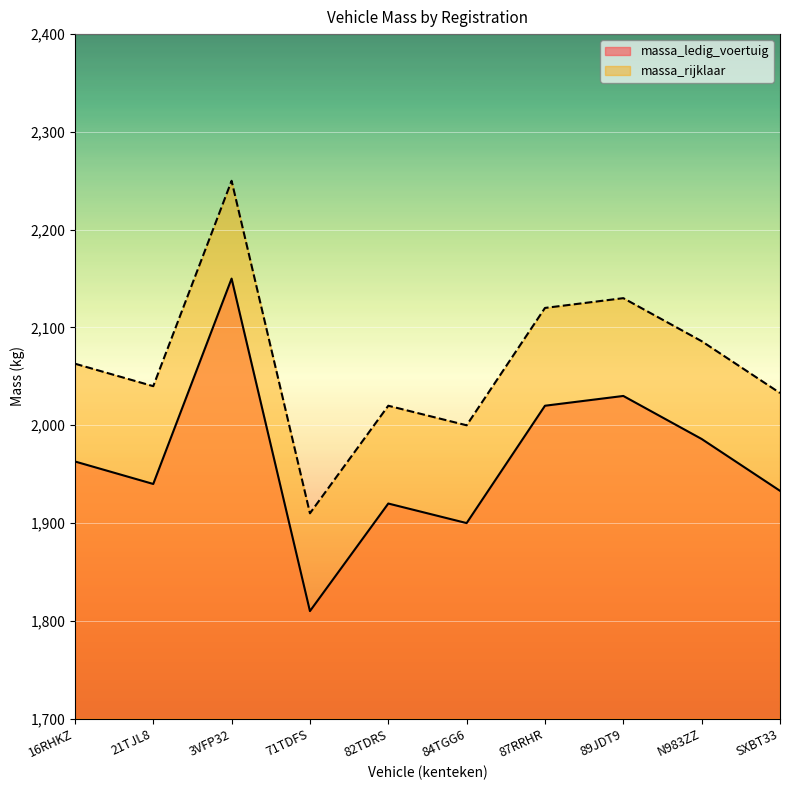

Which series has the largest range (max minus min)?

massa_ledig_voertuig